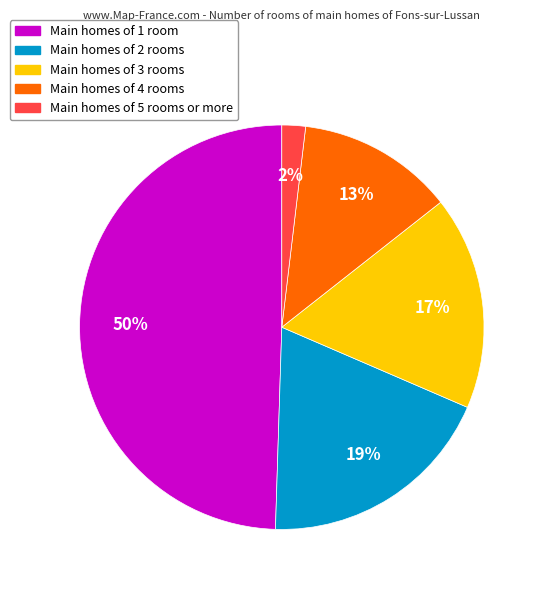

To the nearest percent, what is the average slice percentage?

20%